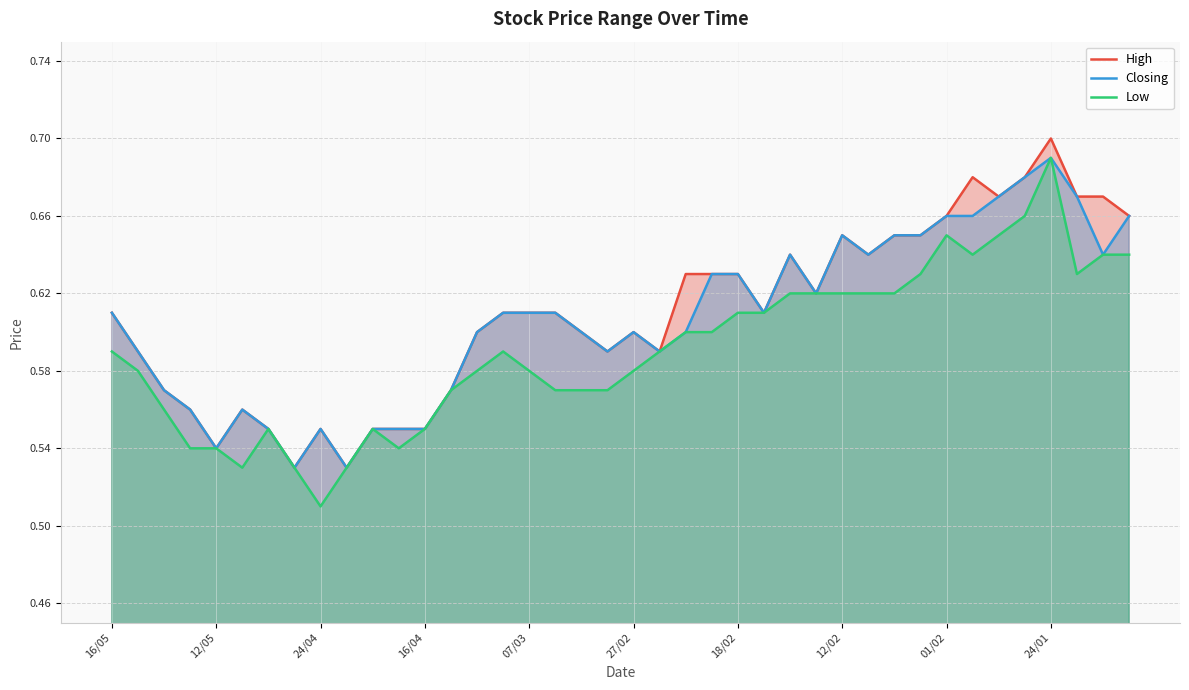

True or false: High and Low intersect in this chart.

False